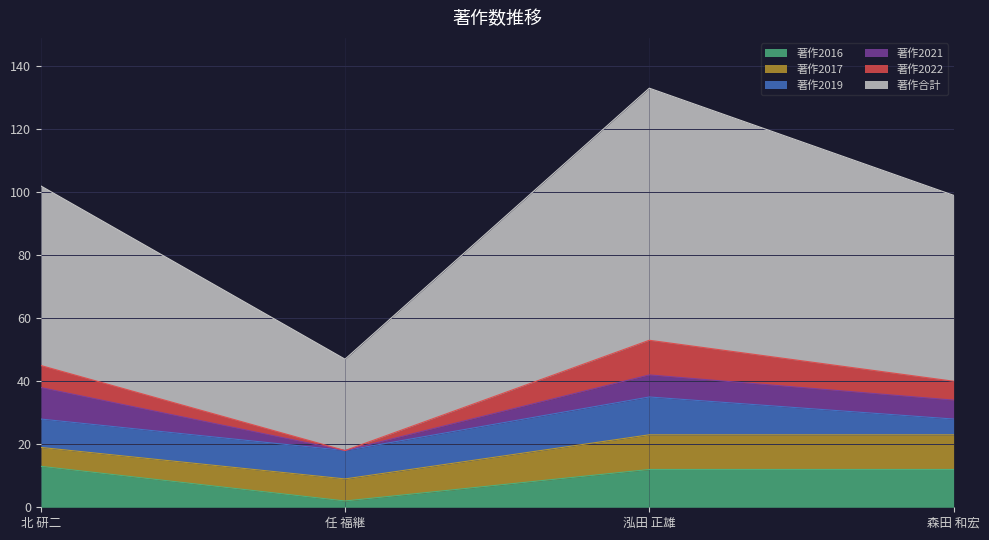

Does the chart display data point markers on the line(s)?

No